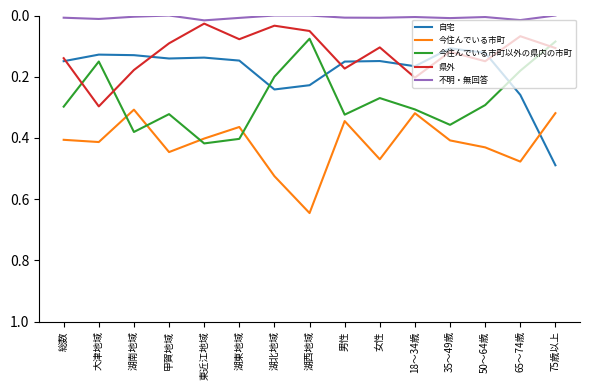

Which series has the largest total across all categories?

今住んでいる市町